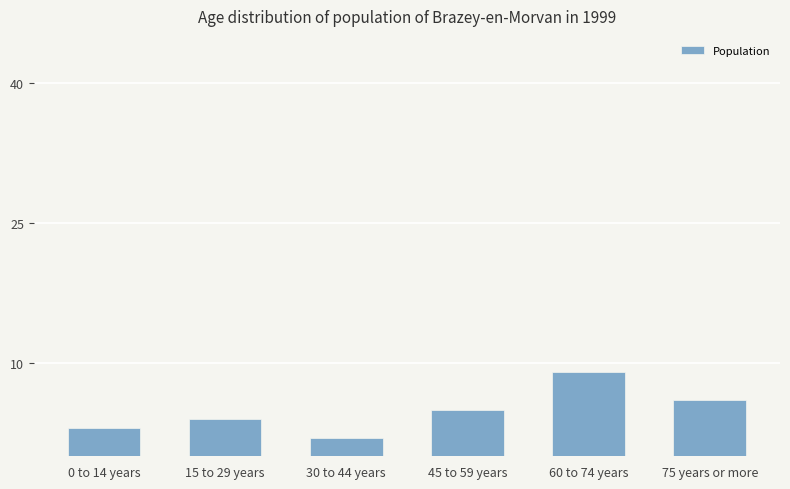

Between 0 to 14 years and 15 to 29 years, which is larger?

15 to 29 years